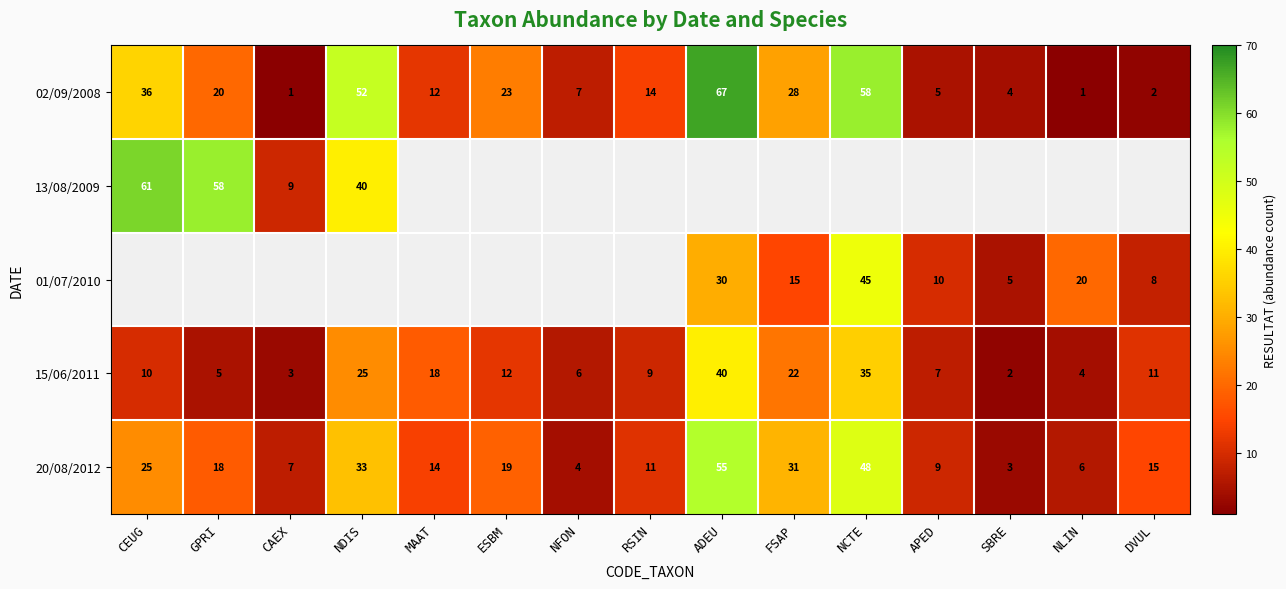

The 15/06/2011 series shows 31.8 at MAAT. True or false?

False